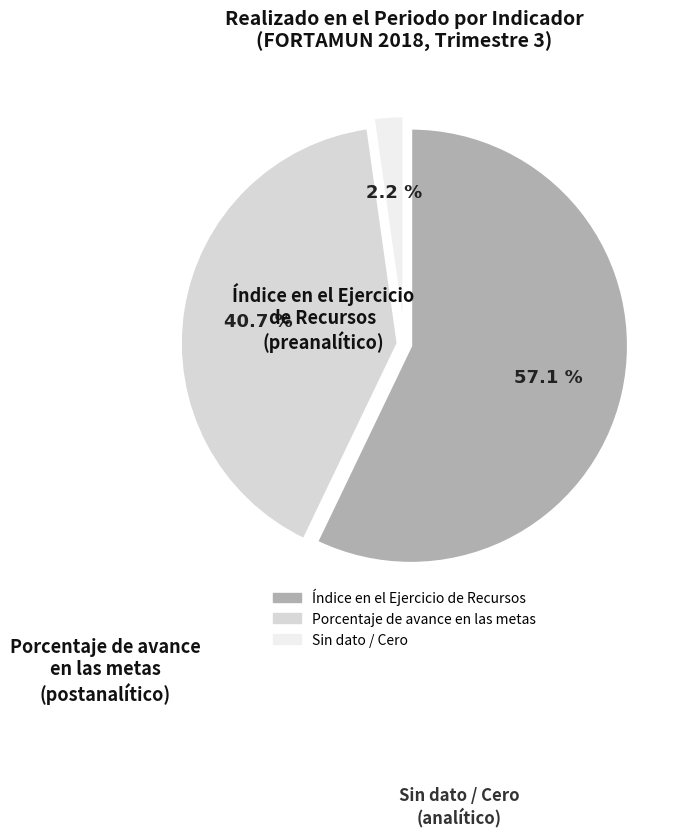

Between Porcentaje de avance en las metas and Índice en el Ejercicio de Recursos, which is larger?

Índice en el Ejercicio de Recursos